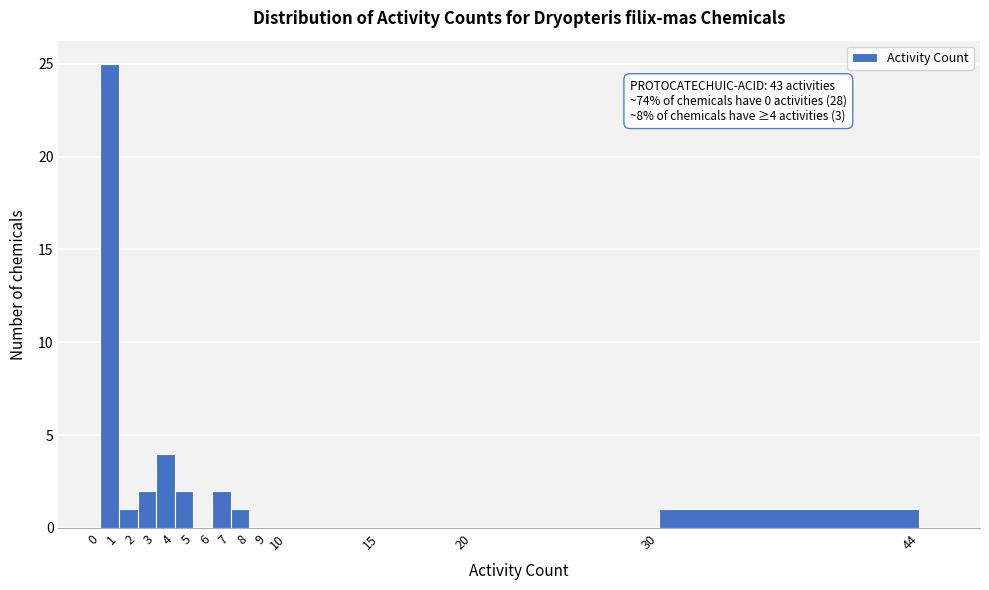

Over which range of the x-axis is the bar tallest?

0 to 1